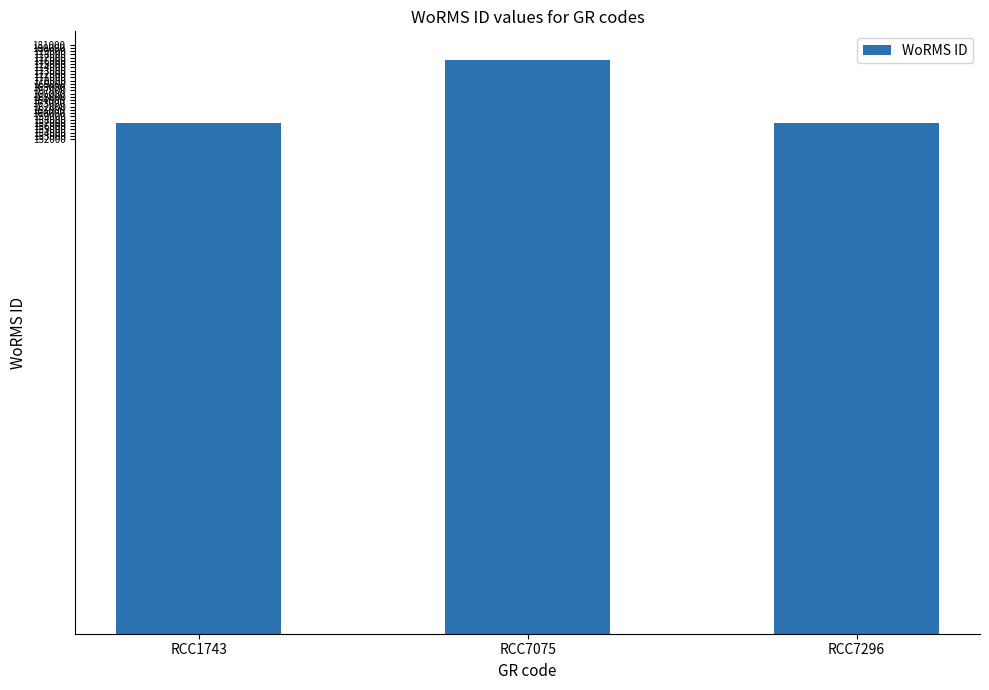

Count the number of values greater than 157059.

1